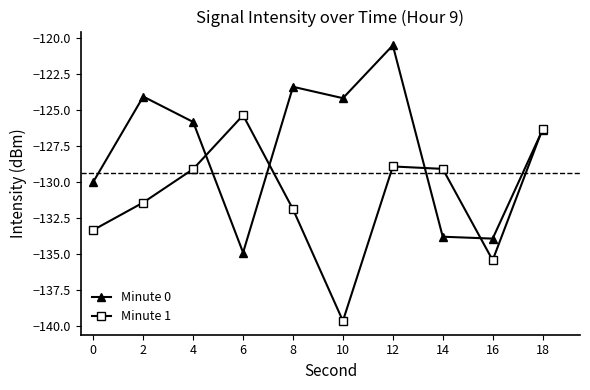

In Minute 1, how many points are lower than both neighbors (excluding endpoints)?

2